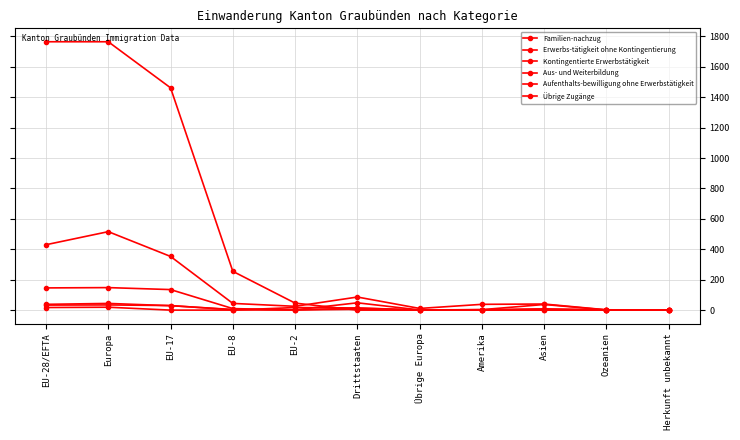

What is the label of the 4th point from the right?

Amerika